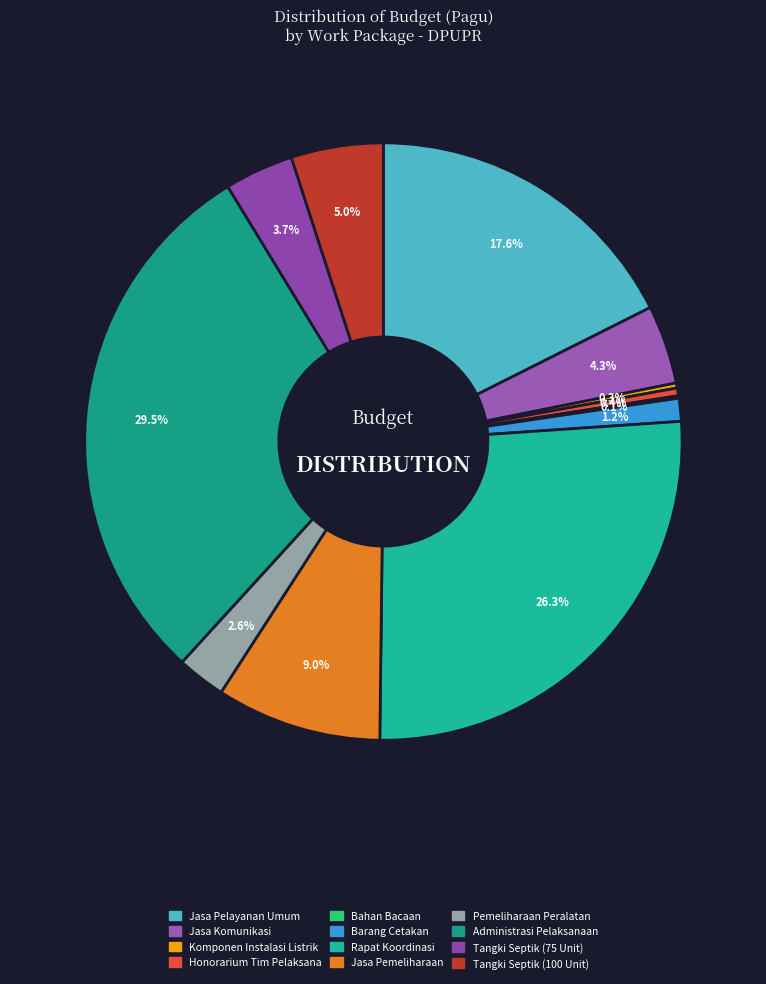

Count the number of slices in the pie.

12